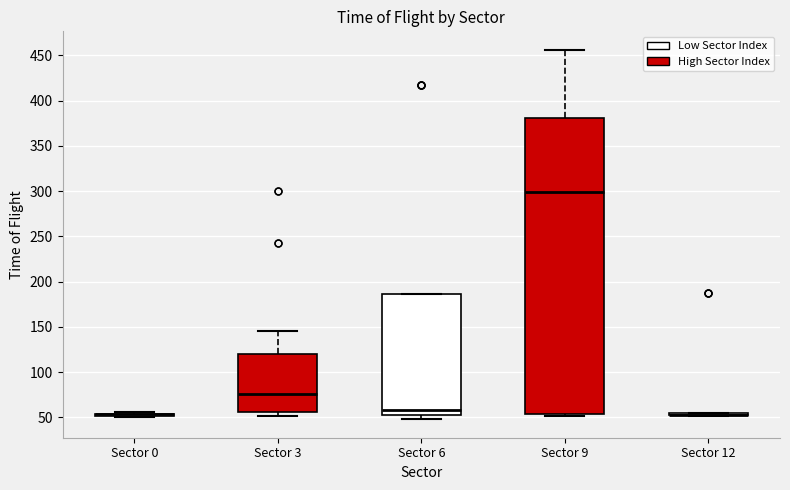

Reading left to right, read every box against the y-axis: the position of its median line, the range the box covers, and the ends of its whiskers. The values are not printed on the chart, so give them approximately, as read against the axis.

Sector 0: box collapsed to a line at 55, whiskers 50 to 55
Sector 3: median 75, box 55 to 120, whiskers 50 to 145
Sector 6: median 60, box 55 to 185, whiskers 50 to 185
Sector 9: median 300, box 55 to 380, whiskers 50 to 455
Sector 12: box collapsed to a line at 55, whiskers 50 to 55